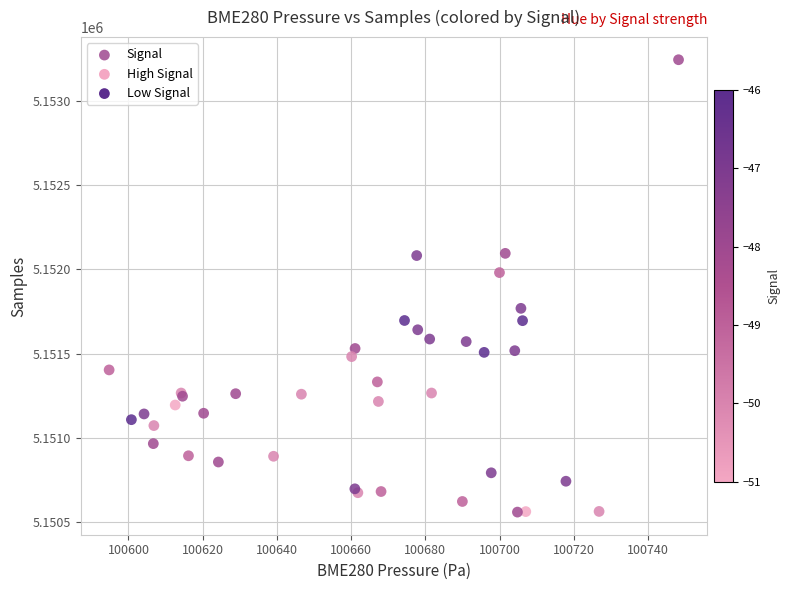

What Y value in the scatter plot is closest to 5151902?

5151981